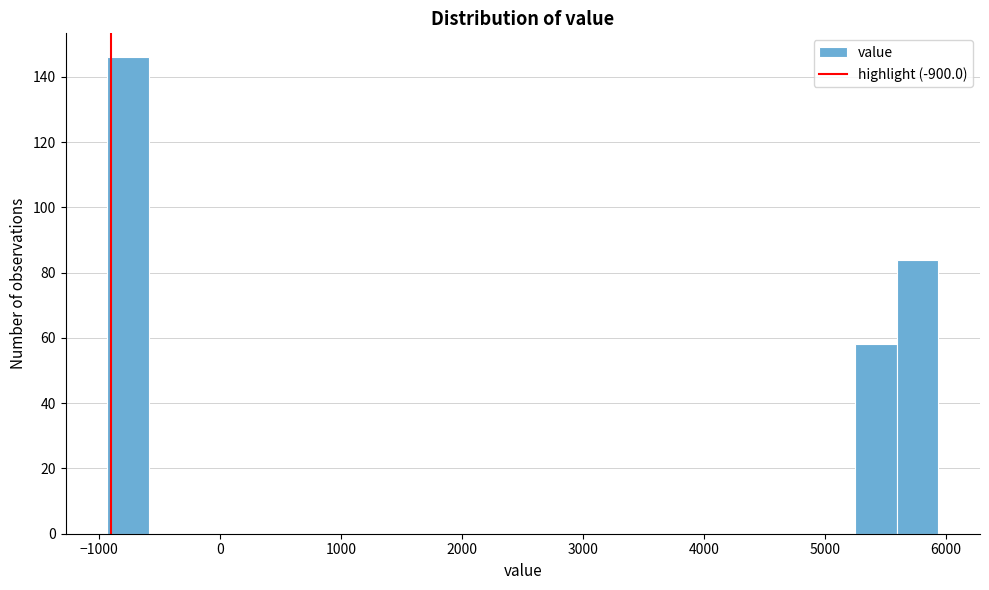

Around what value on the x-axis is the tallest bar? Give the approximate position of its centre, as read against the axis.

-800